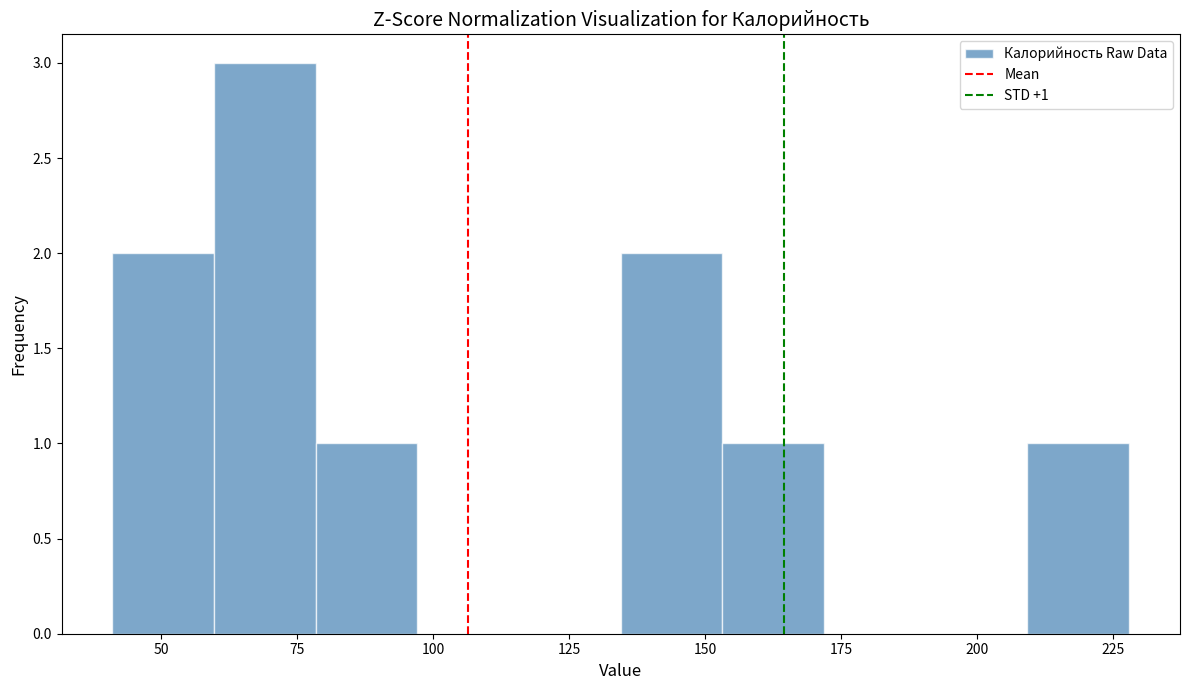

Around what value on the x-axis is the tallest bar? Give the approximate position of its centre, as read against the axis.

70